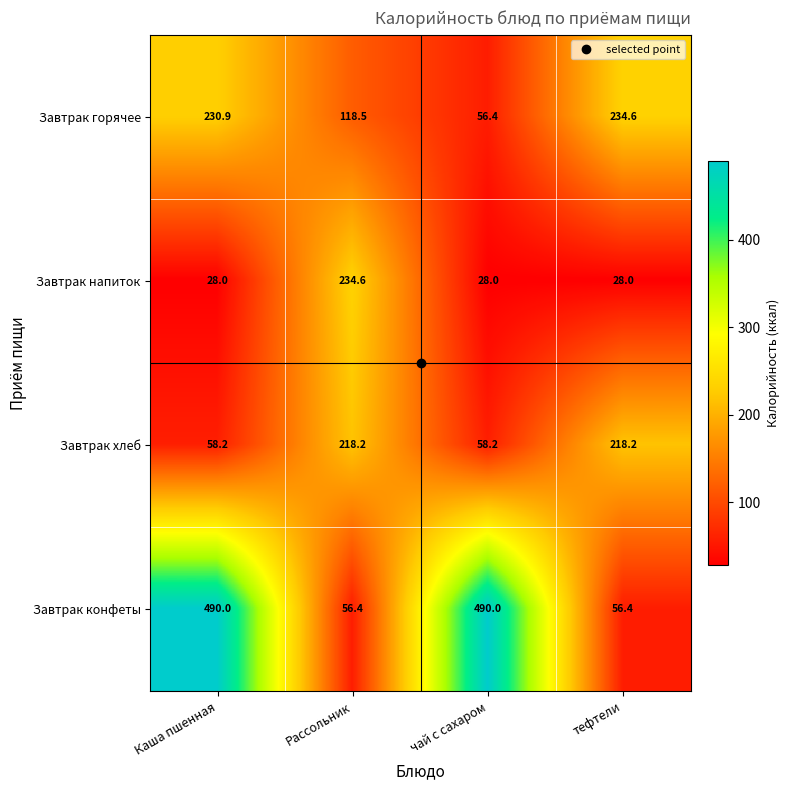

What is the difference between the Завтрак конфеты values at Рассольник and Каша пшенная?

433.6